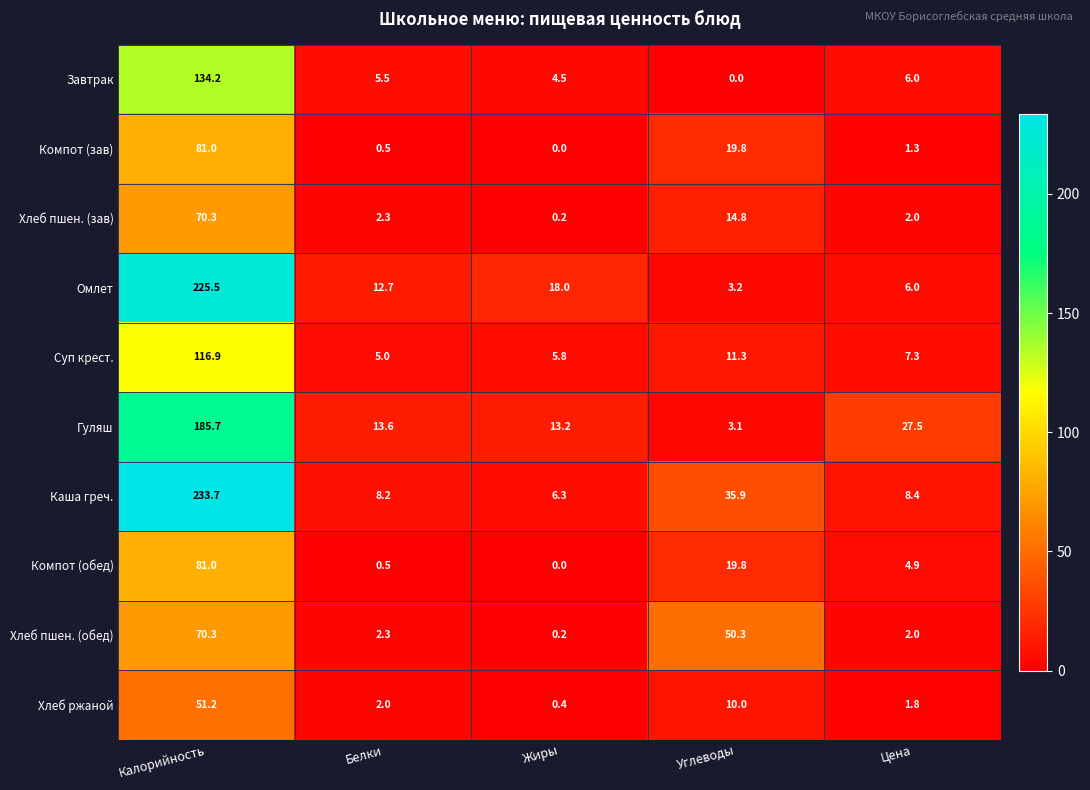

What is the sum of the Хлеб ржаной values at Калорийность and Углеводы?

61.2